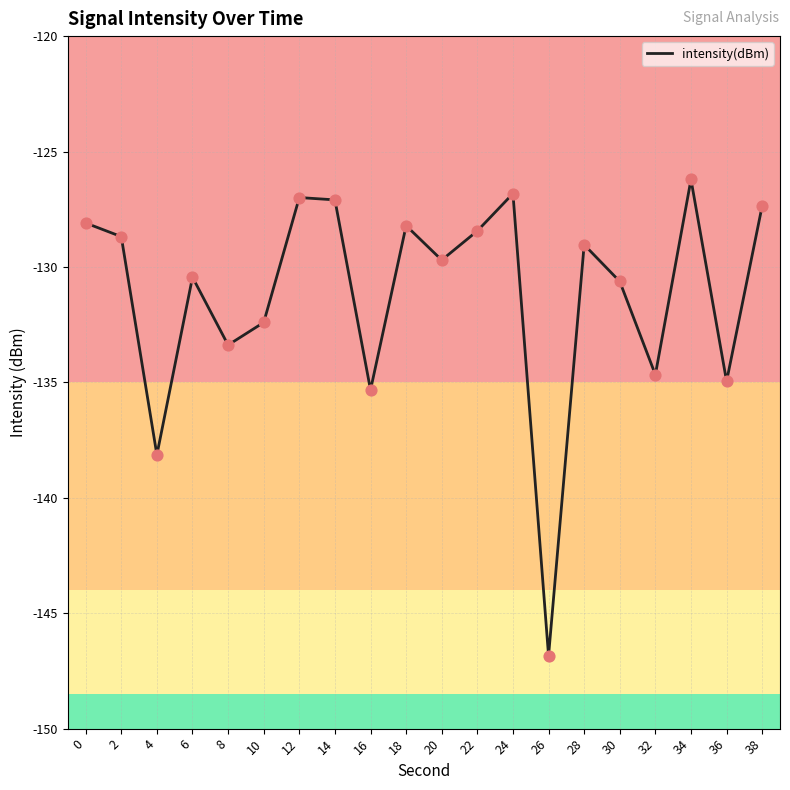

What is the change in value from 18 to 28?

-0.8